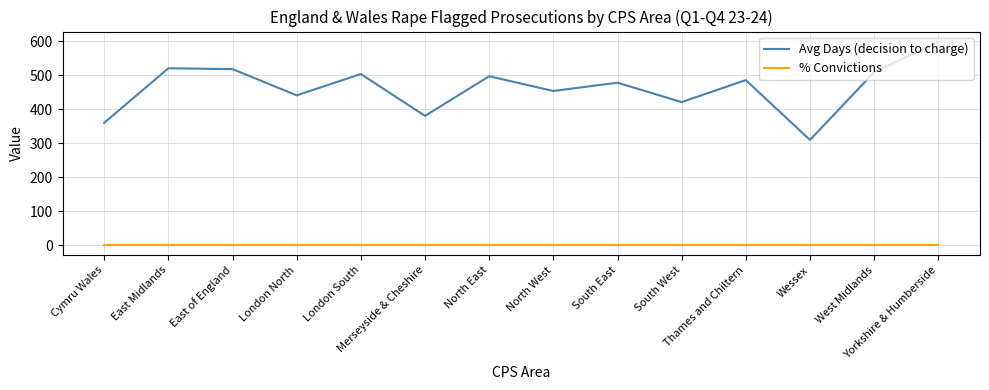

At which category is the sum across all series the highest?

Yorkshire & Humberside